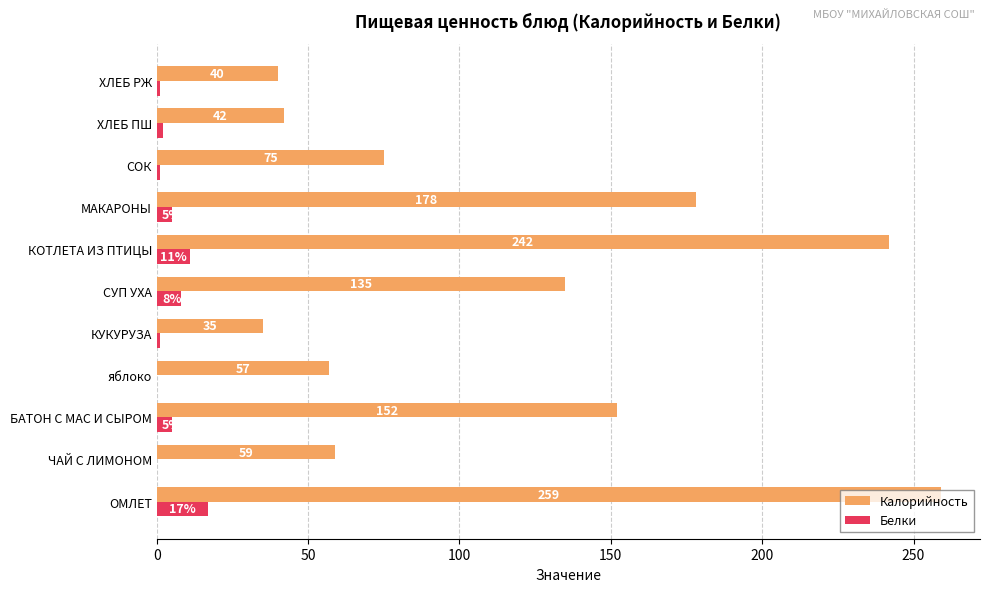

What is the greatest value displayed?

259